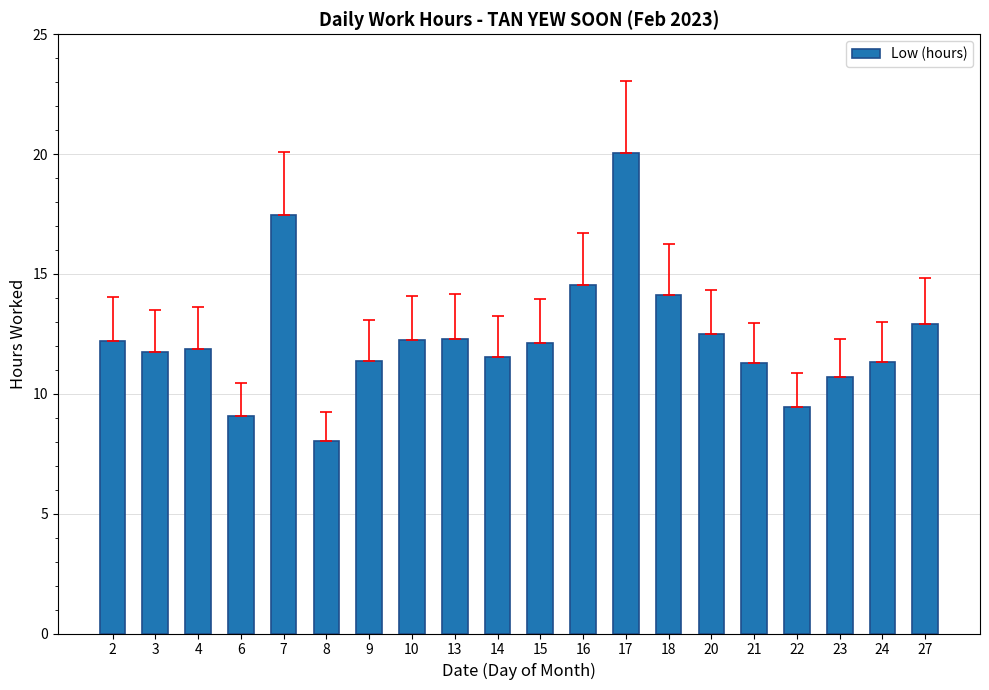

Count the number of values greater than 12.

10